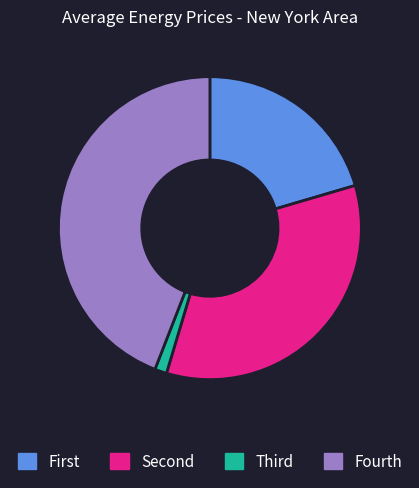

Is there any slice that represents more than half of the pie?

No